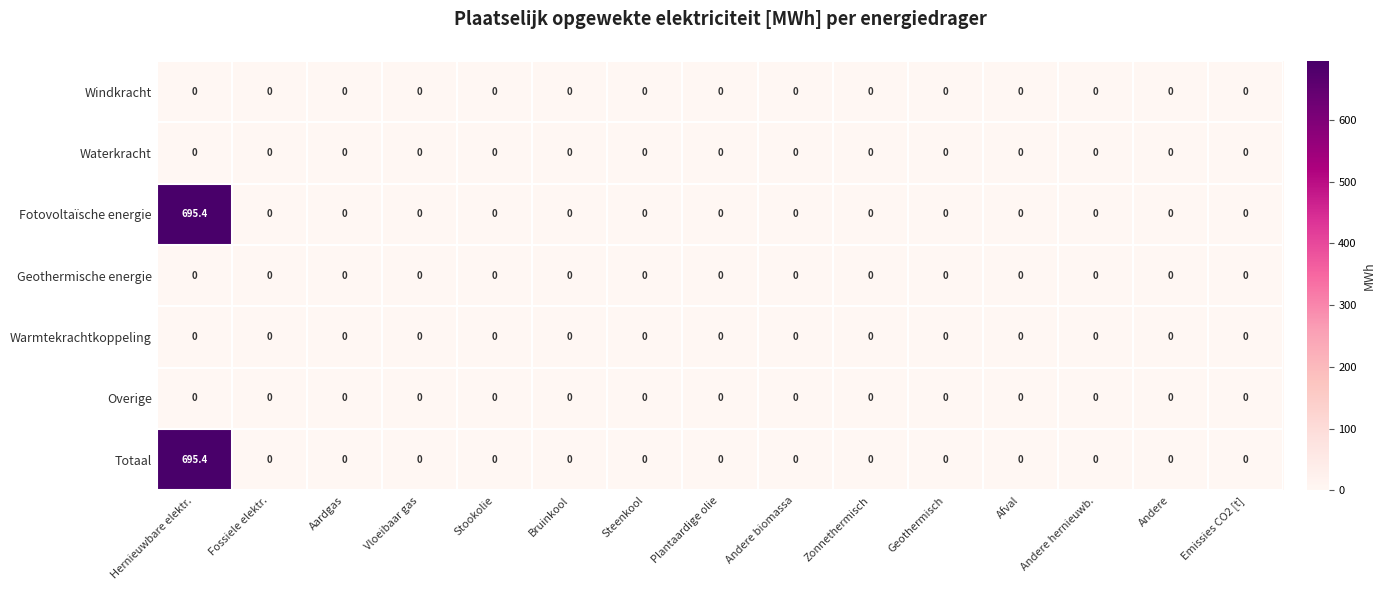

Is it true that Overige equals 0.0 at Vloeibaar gas?

True